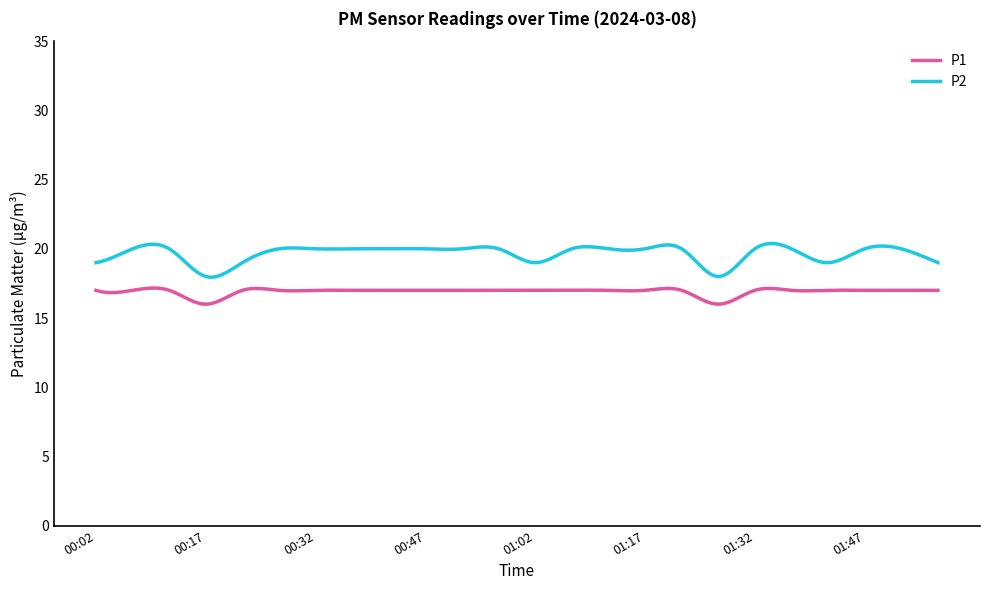

True or false: P1 and P2 intersect in this chart.

False